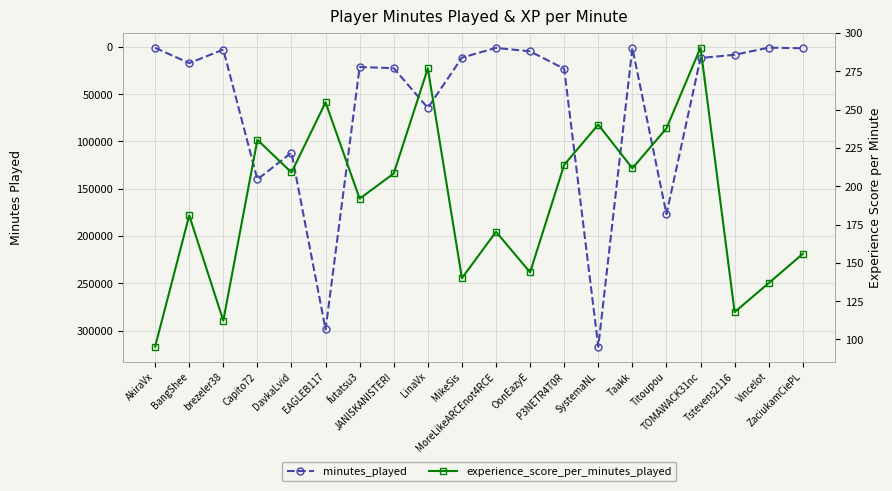

True or false: experience_score_per_minutes_played and minutes_played cross at least once.

False